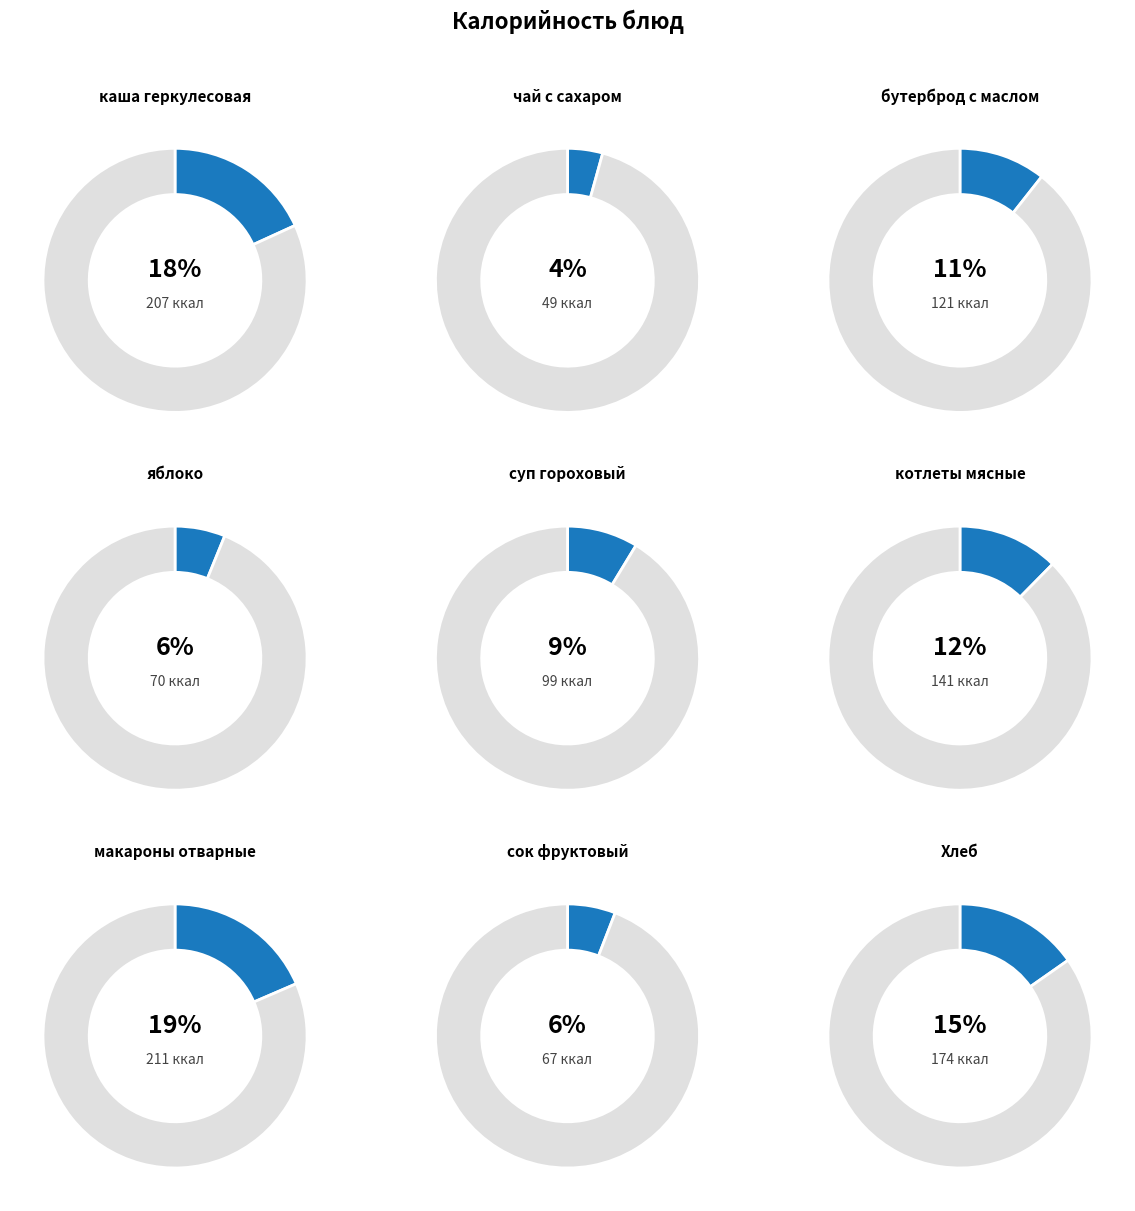

What percentage is the бутерброд с маслом slice, to the nearest percent?

11%